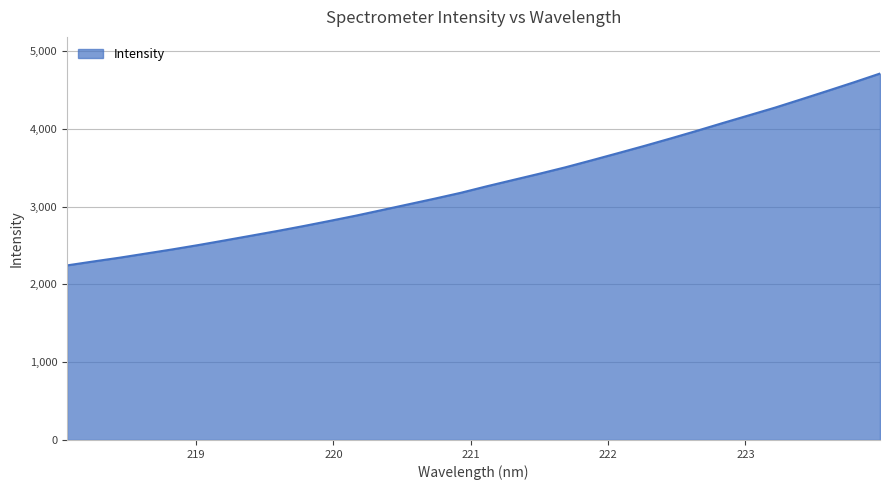

What is the greatest value displayed?

4711.8